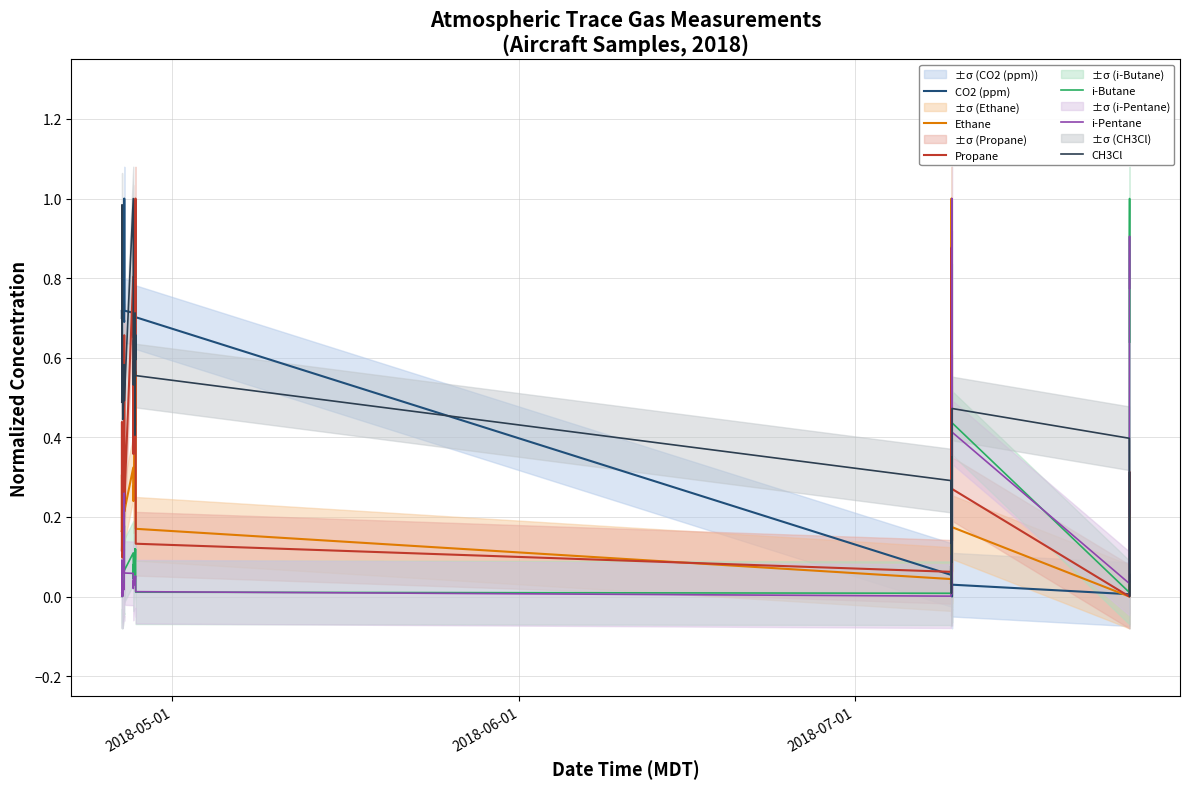

What is the difference between the second highest and minimum values in the CH3Cl series?

1.0